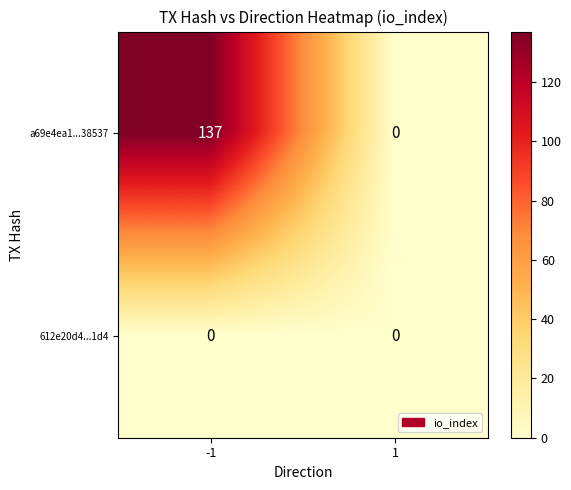

List the series in order of their overall mean, lowest first.

612e20d4...1d4, a69e4ea1...38537